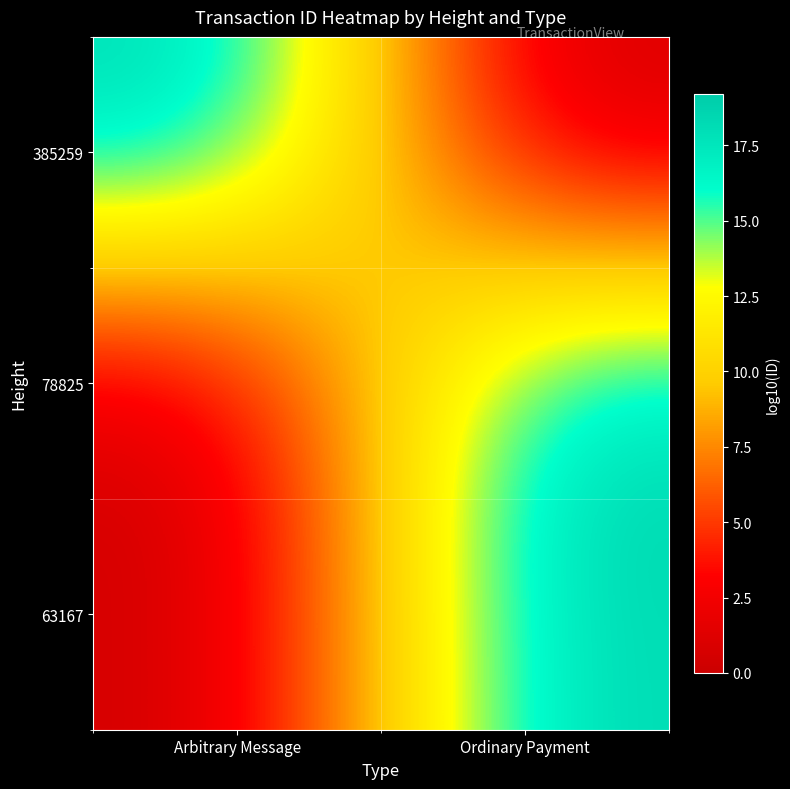

Rank the series by their maximum value, from highest to lowest.

78825, 385259, 63167